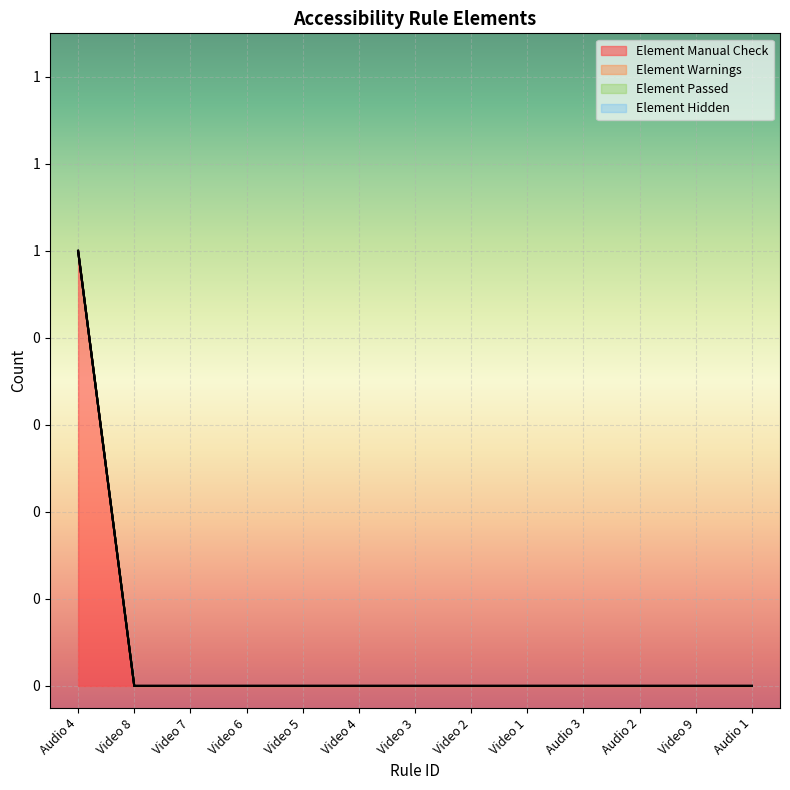

Which series has the widest spread of values?

Element Manual Check